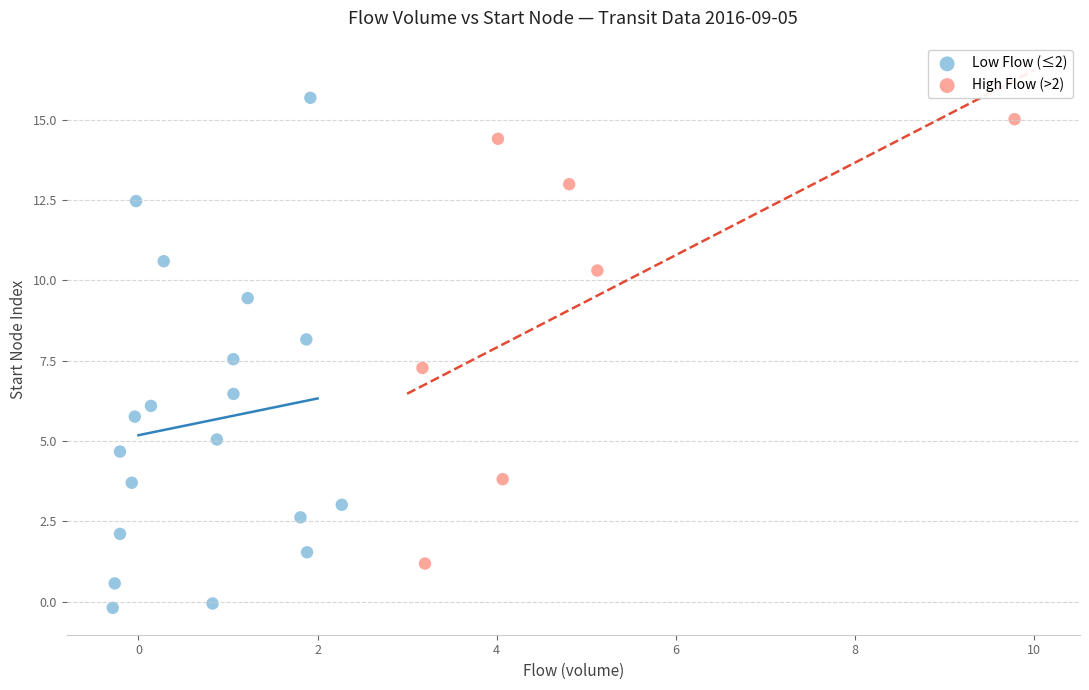

Which series reaches the maximum Y coordinate?

Low Flow (≤2)